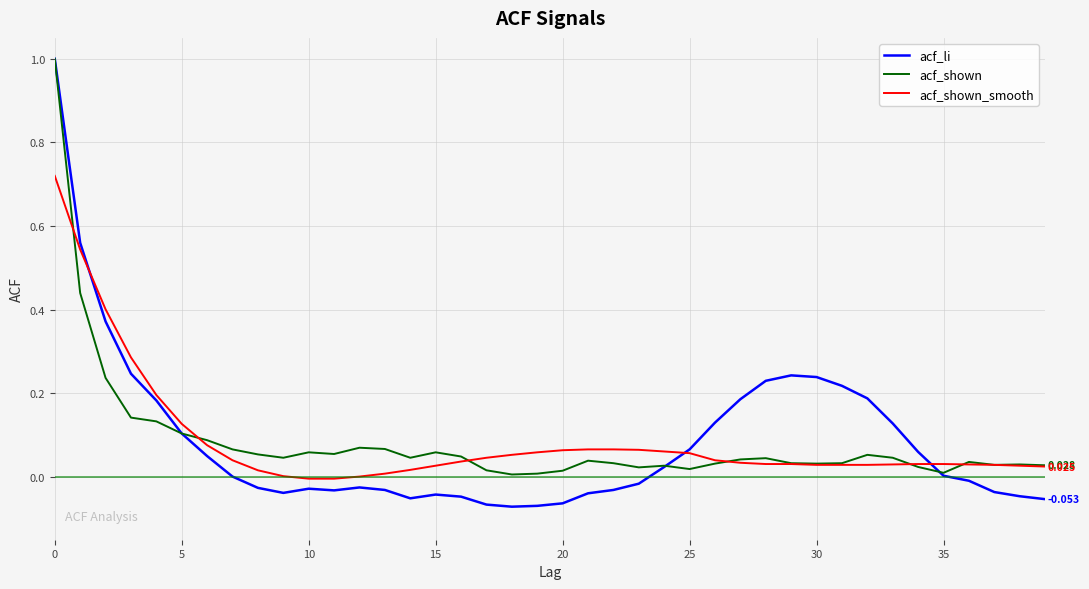

Rank the series by their average value, from highest to lowest.

acf_shown_smooth, acf_li, acf_shown